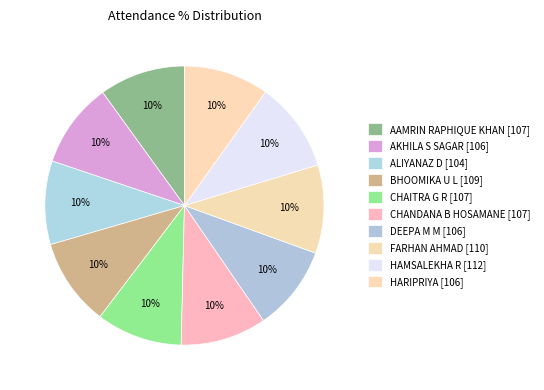

To the nearest percent, what portion does AKHILA S SAGAR represent?

10%